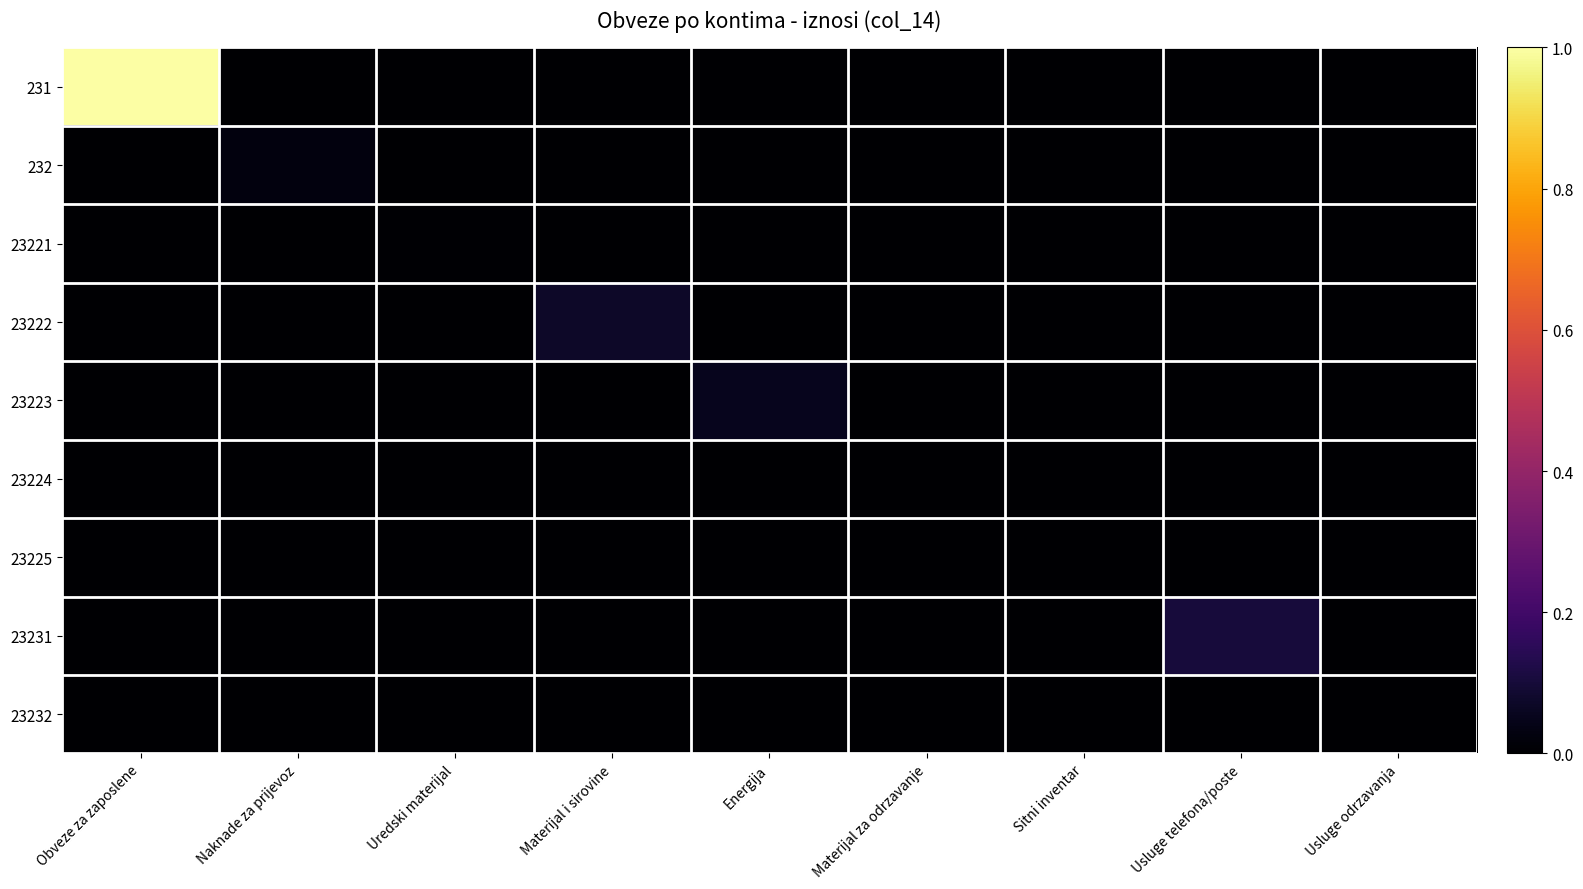

What is the difference between the highest and lowest values at Uredski materijal?

3478.1